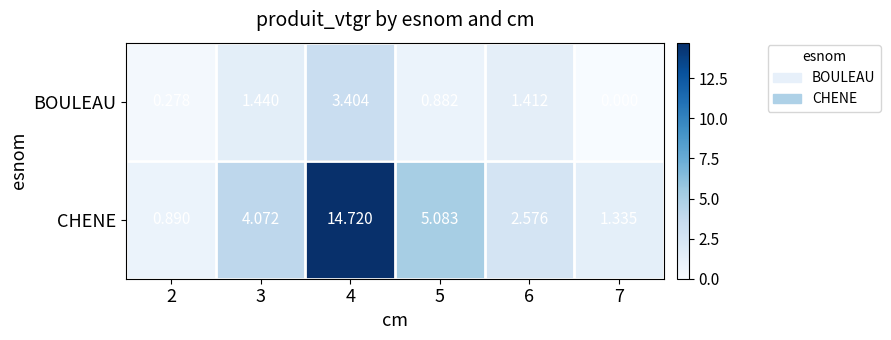

List the series in order of their peak value, lowest first.

BOULEAU, CHENE